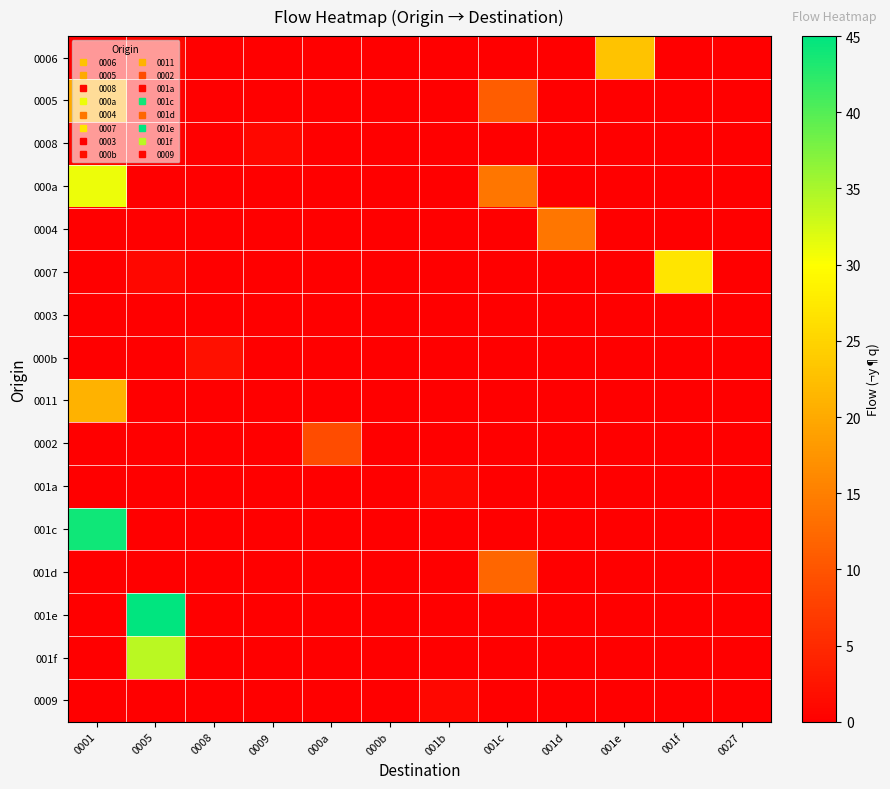

What is the maximum value shown in the chart?

45